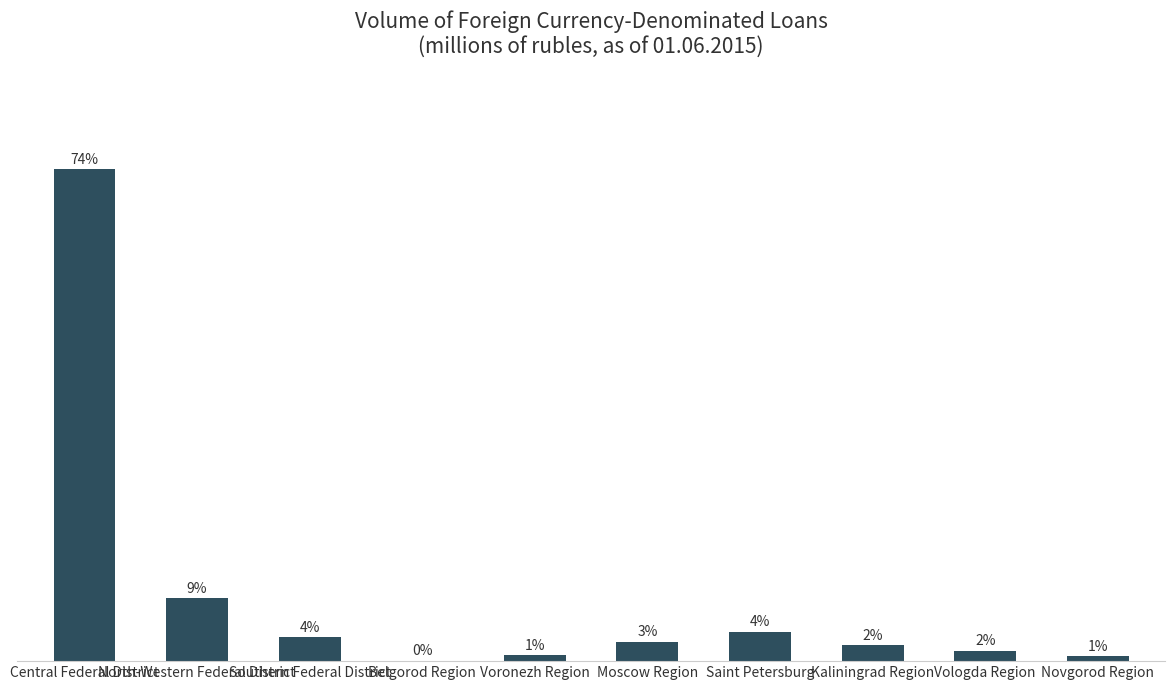

What is the label of the 9th bar from the left?

Vologda Region